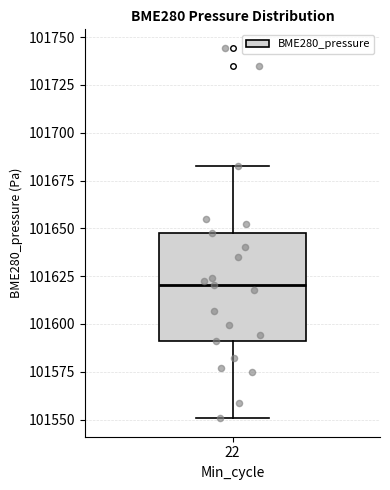

Transcribe this box plot: give where the median line is, the range the box spans, and where the two whiskers end, as read against the y-axis. The values are not printed on the chart, so give them approximately, as read against the axis.

median 101620, box 101590 to 101650, whiskers 101550 to 101685